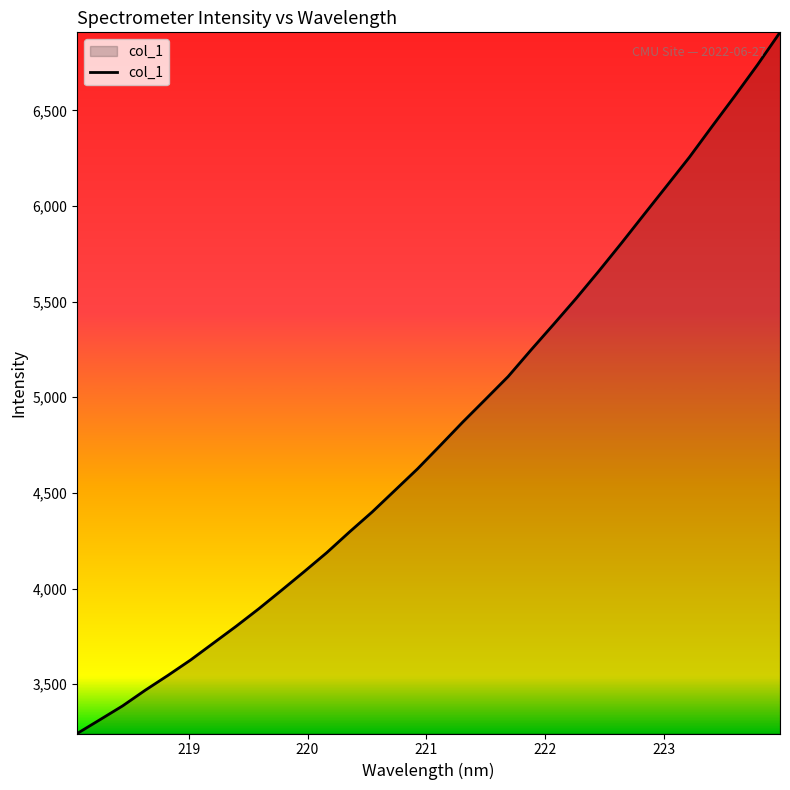

How many lines are shown in the chart?

1